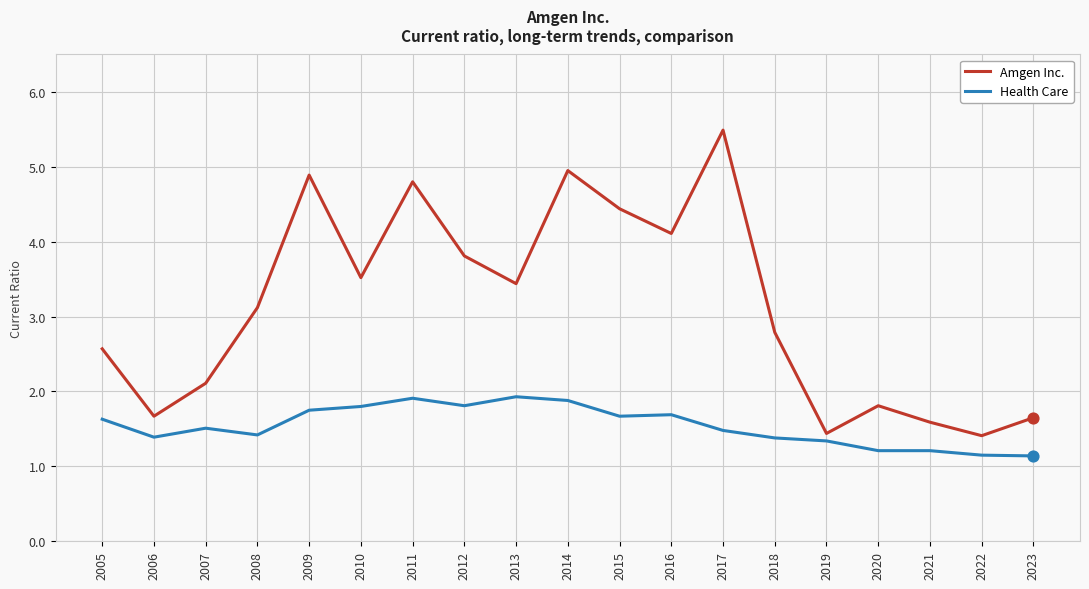

Between 2007 and 2010, which series saw the biggest shift?

Amgen Inc.